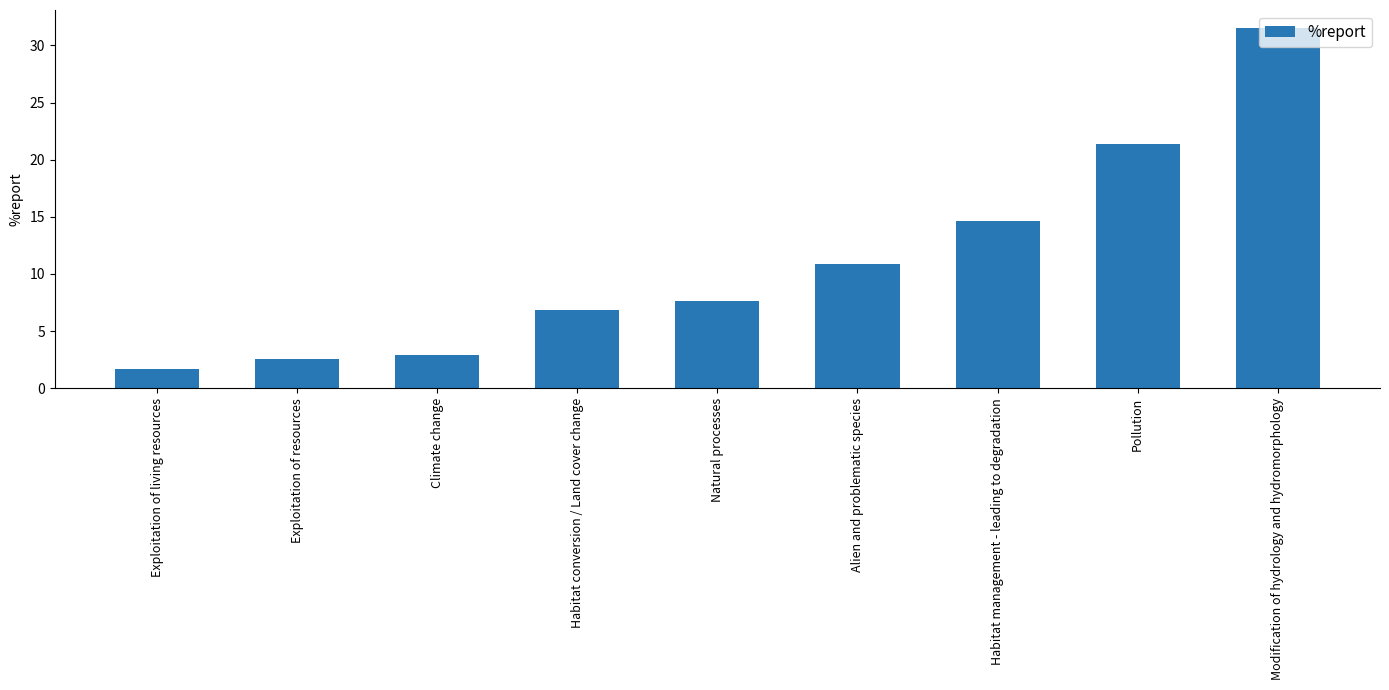

What is the value of the 3rd bar from the left?

2.9